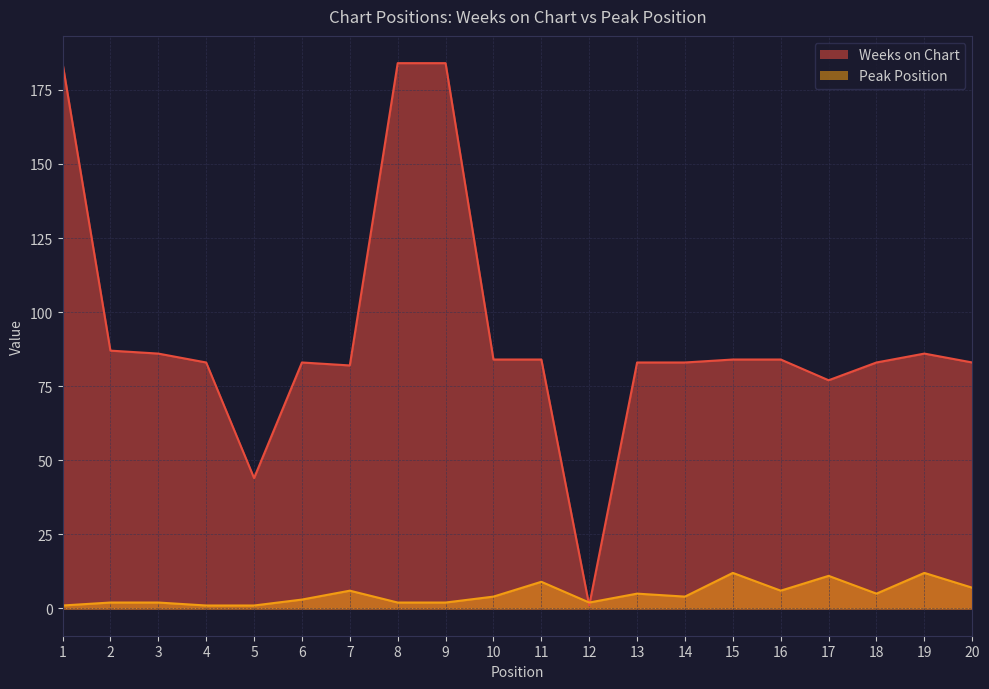

What is the total value across all series at 13?

88